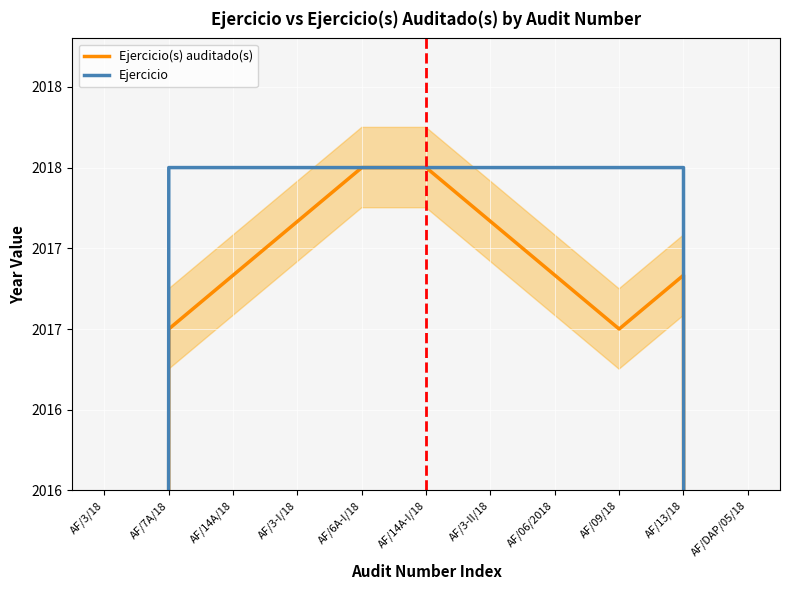

Which series has the largest total across all categories?

Ejercicio